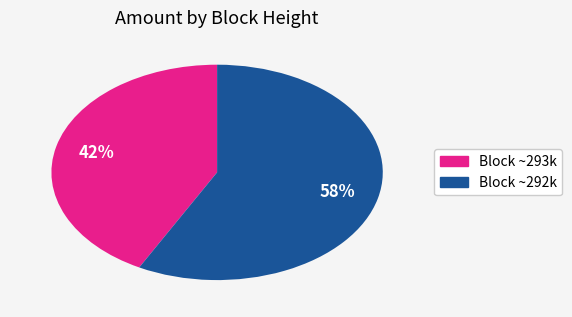

To the nearest percent, what is the difference between the largest and smallest slice percentages?

16%